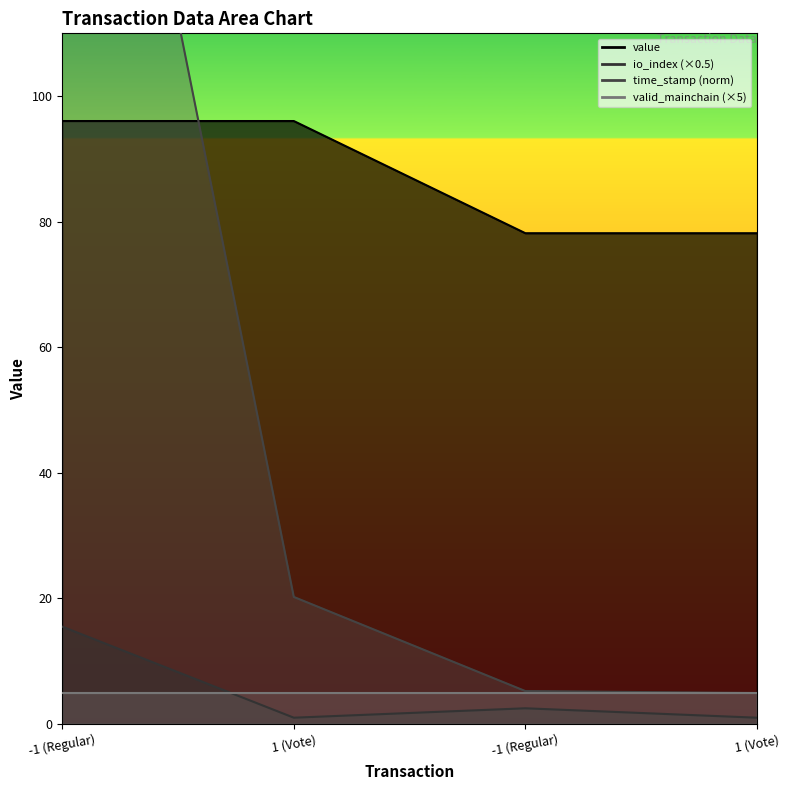

What is the difference between the highest and lowest values at -1 (Regular)?

188.7